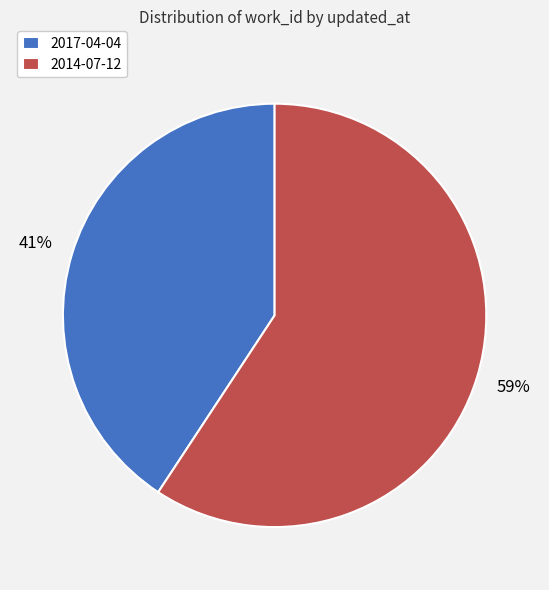

Which has a higher value, 2014-07-12 or 2017-04-04?

2014-07-12